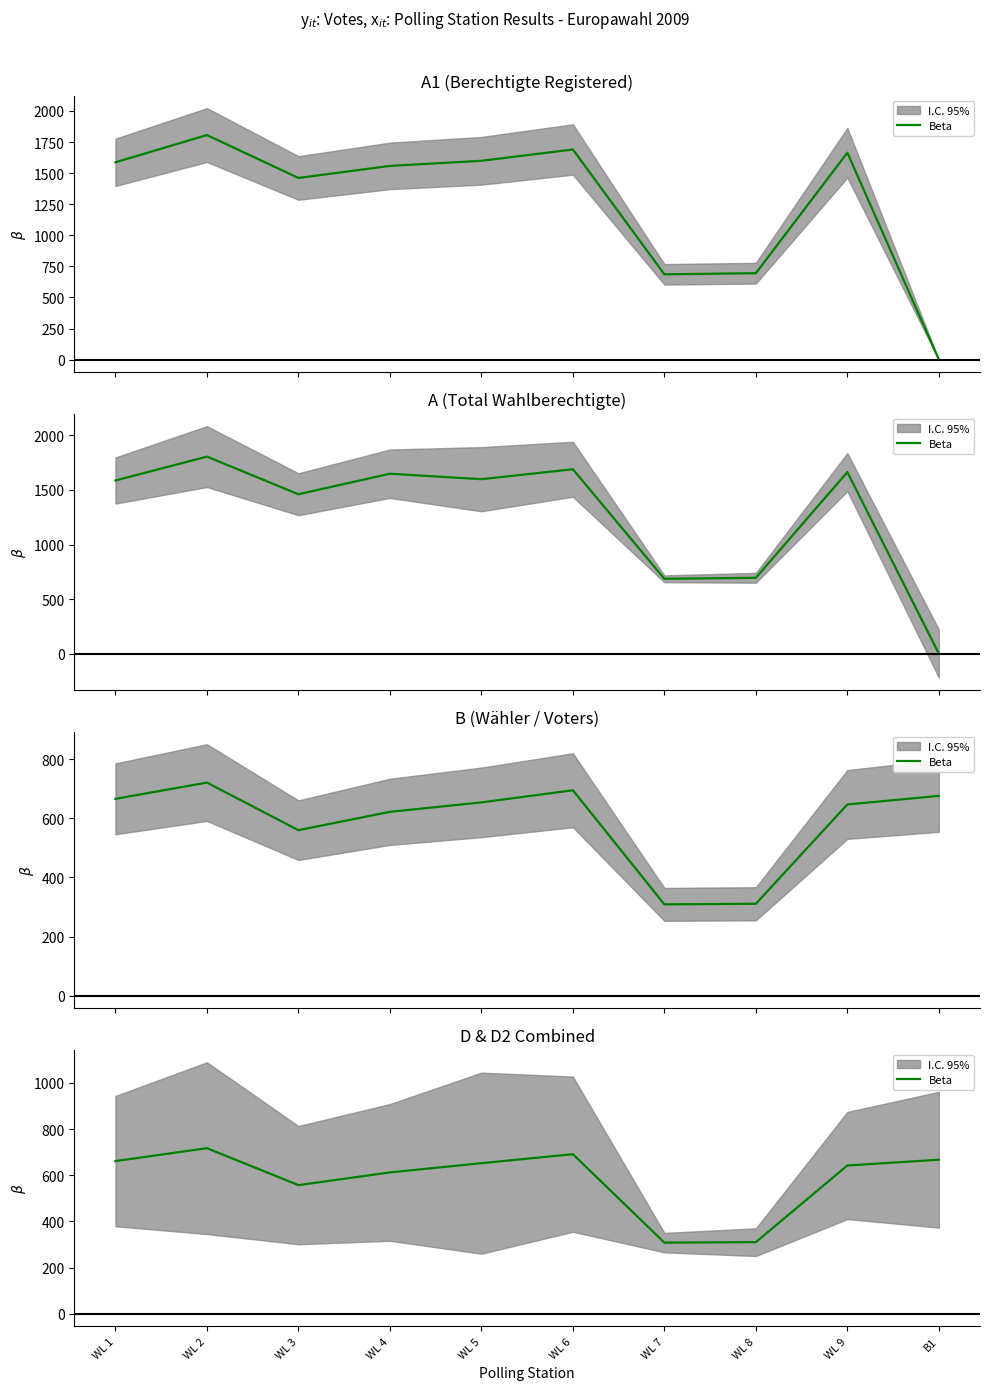

How many series are shown in this chart?

1